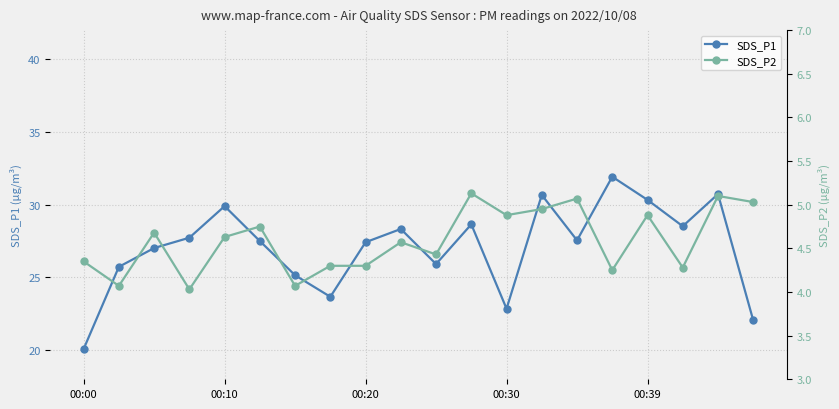

How many interior local peaks does the SDS_P1 series have?

6